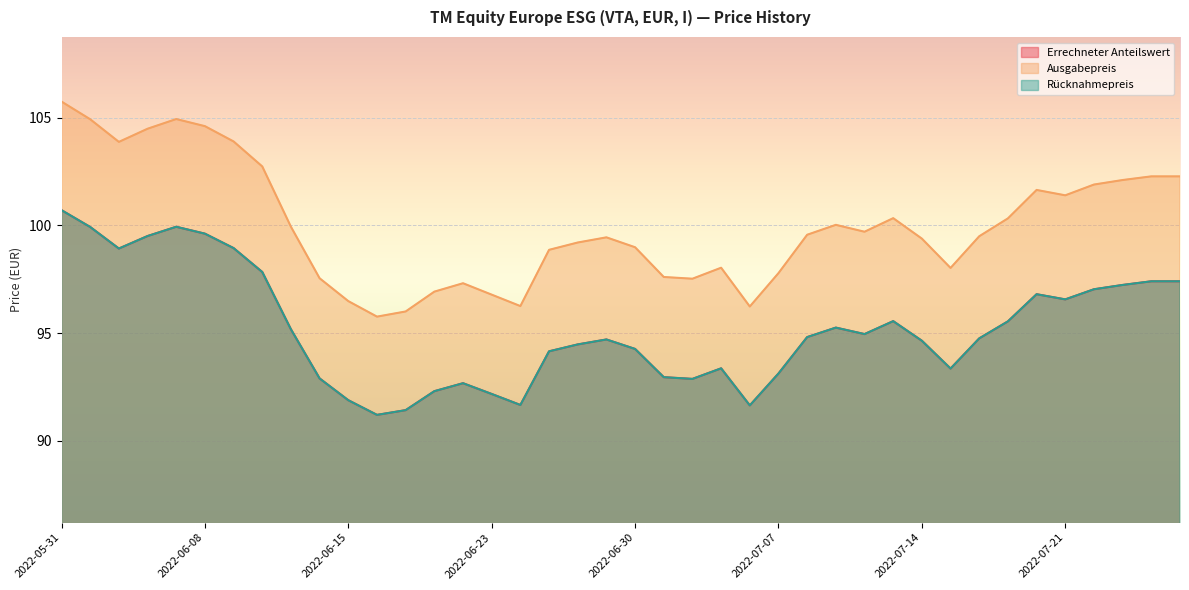

The value of Ausgabepreis at 2022-06-08 is 138.2. True or false?

False